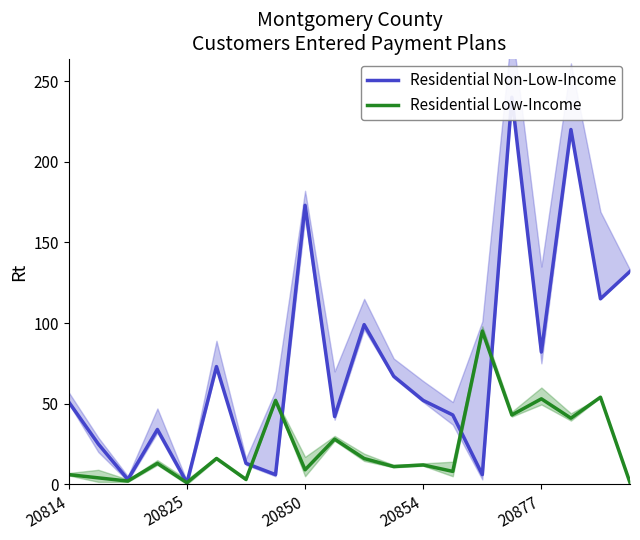

In Residential Non-Low-Income, how many points are lower than both neighbors (excluding endpoints)?

7